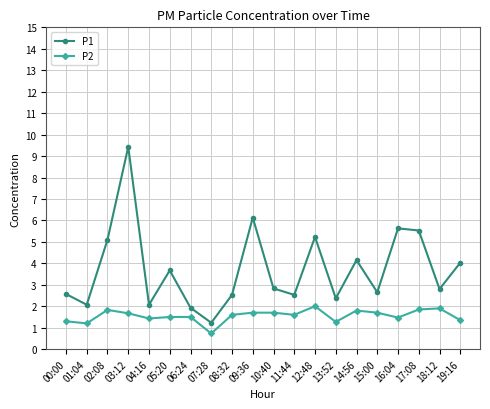

What is the spread (max minus min) of values at 08:32?

0.9